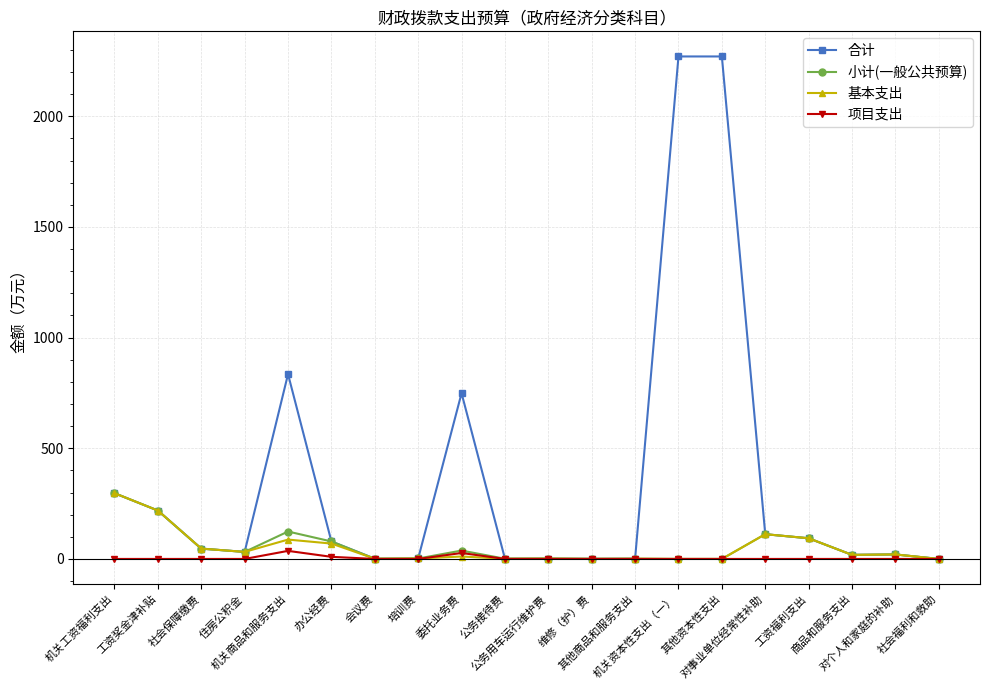

What is the value of the 基本支出 point at the 17th from the left?

93.4